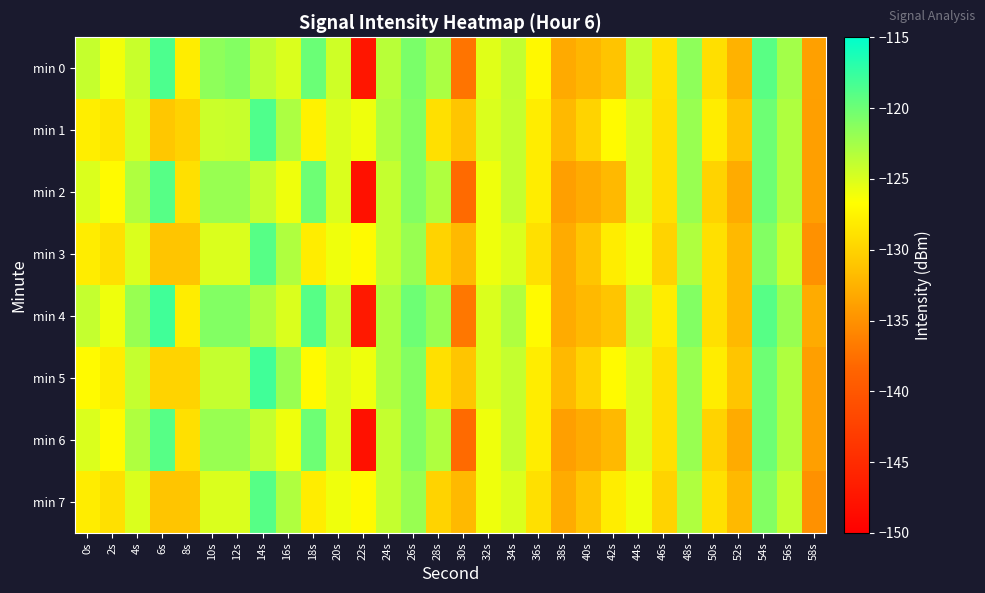

At which category does the chart reach its peak across all series?

6s